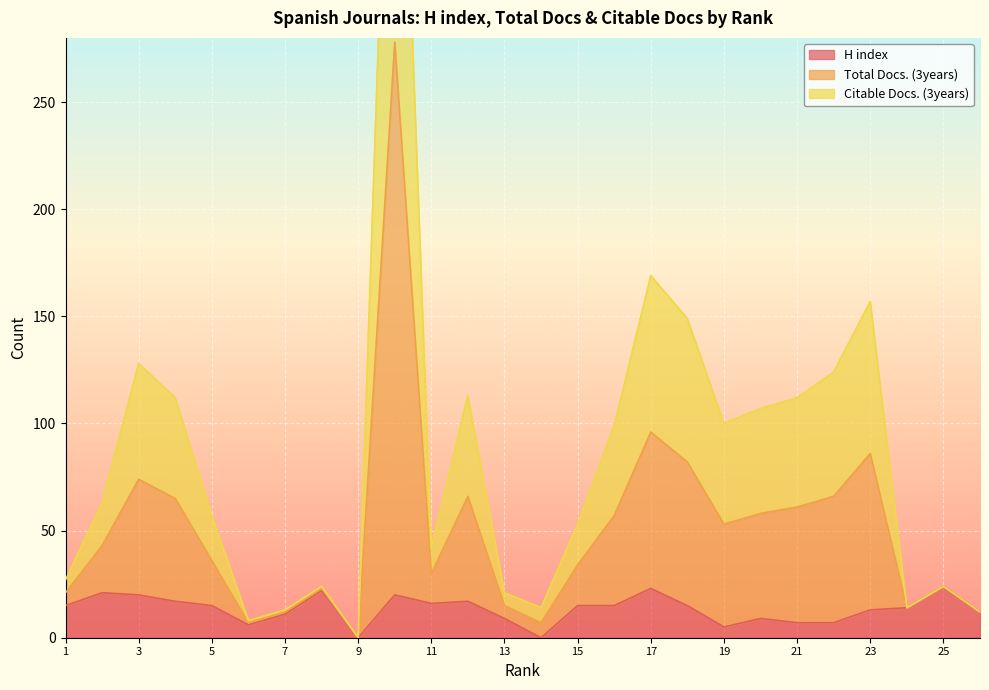

True or false: Total Docs. (3years) has a value of 23 at 5.

False